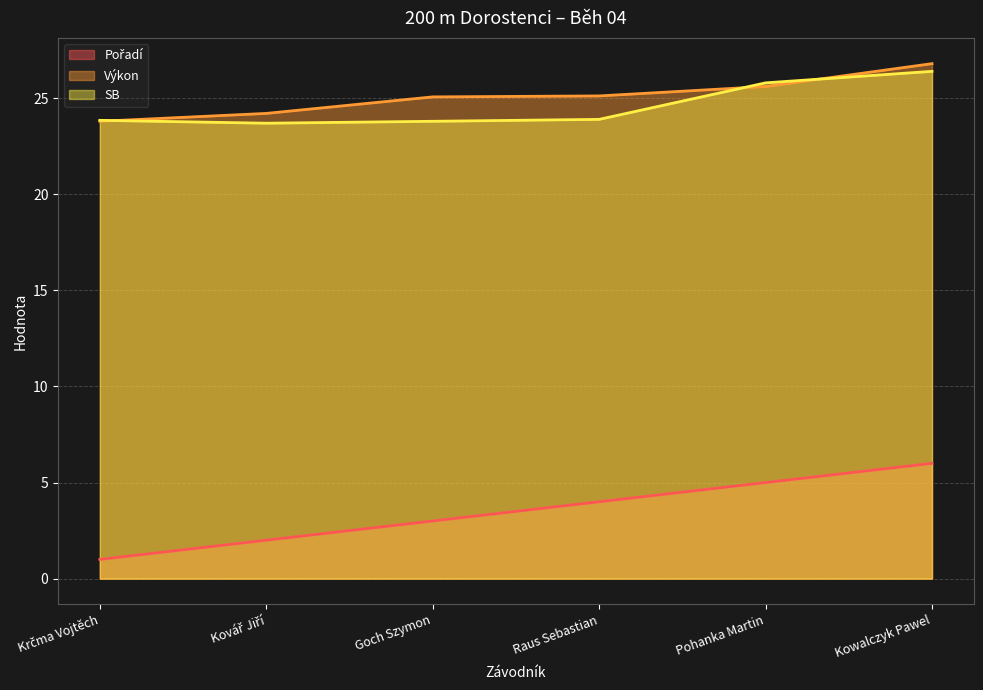

True or false: SB and Výkon intersect in this chart.

True